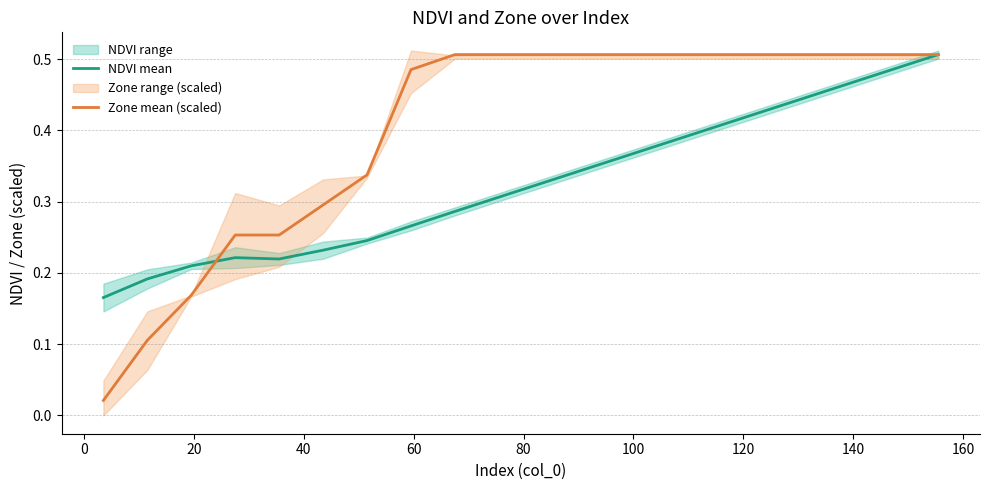

True or false: Zone mean (scaled) has a value of 0.9 at 11.

False